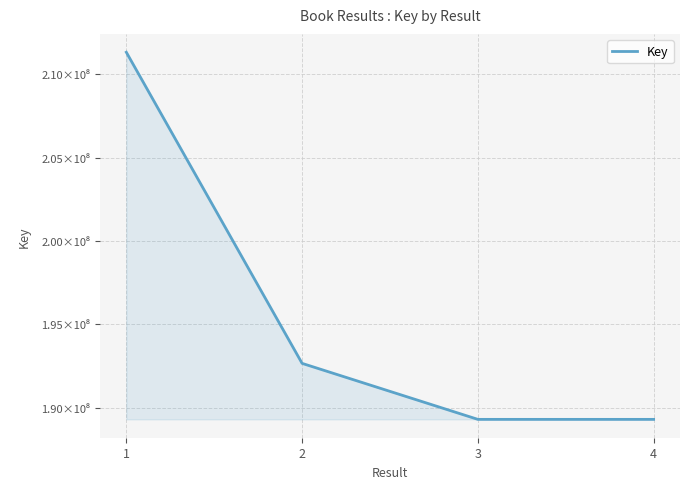

Does the chart have visible grid lines?

Yes